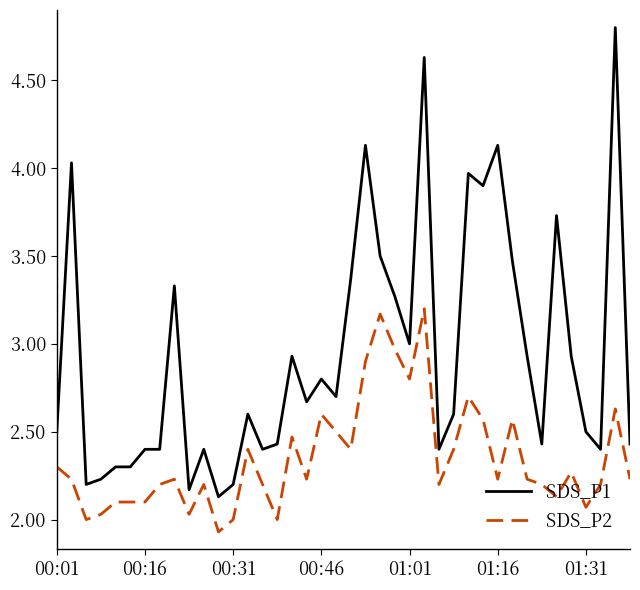

True or false: SDS_P2 and SDS_P1 cross at least once.

False